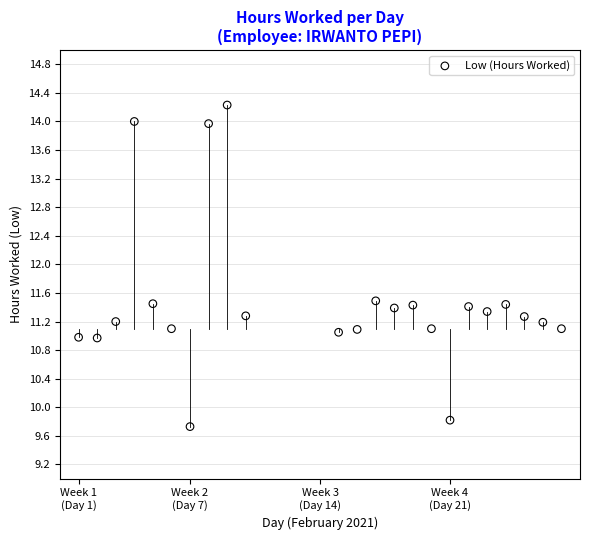

What is the range of Y values (max minus min)?

4.5